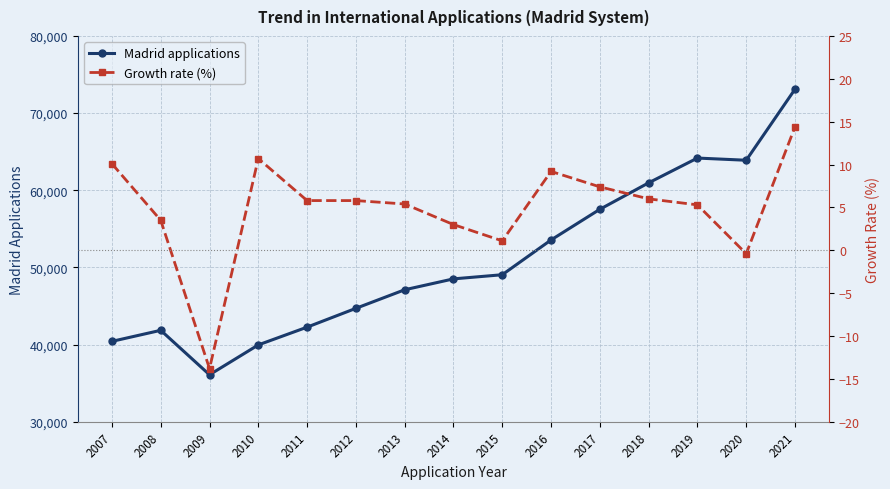

Which series has the largest total across all categories?

Madrid applications